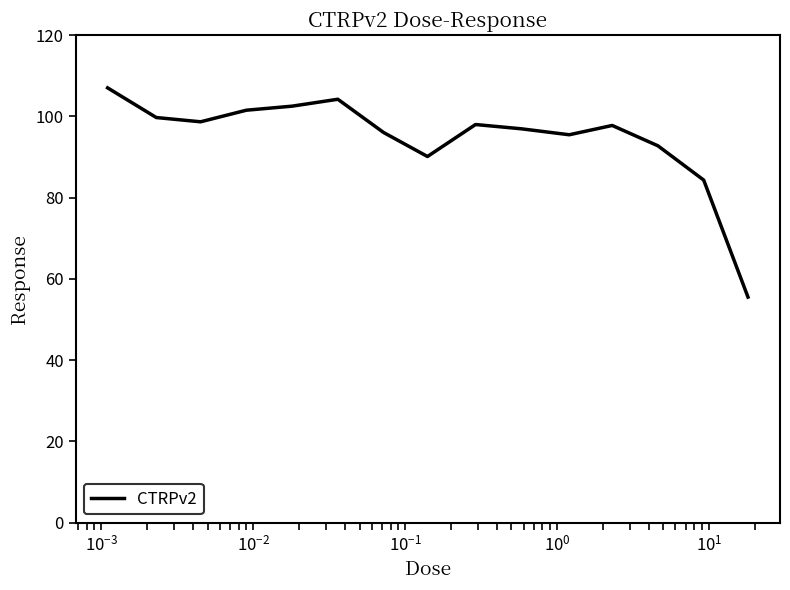

What is the difference between the maximum and minimum values?

51.5